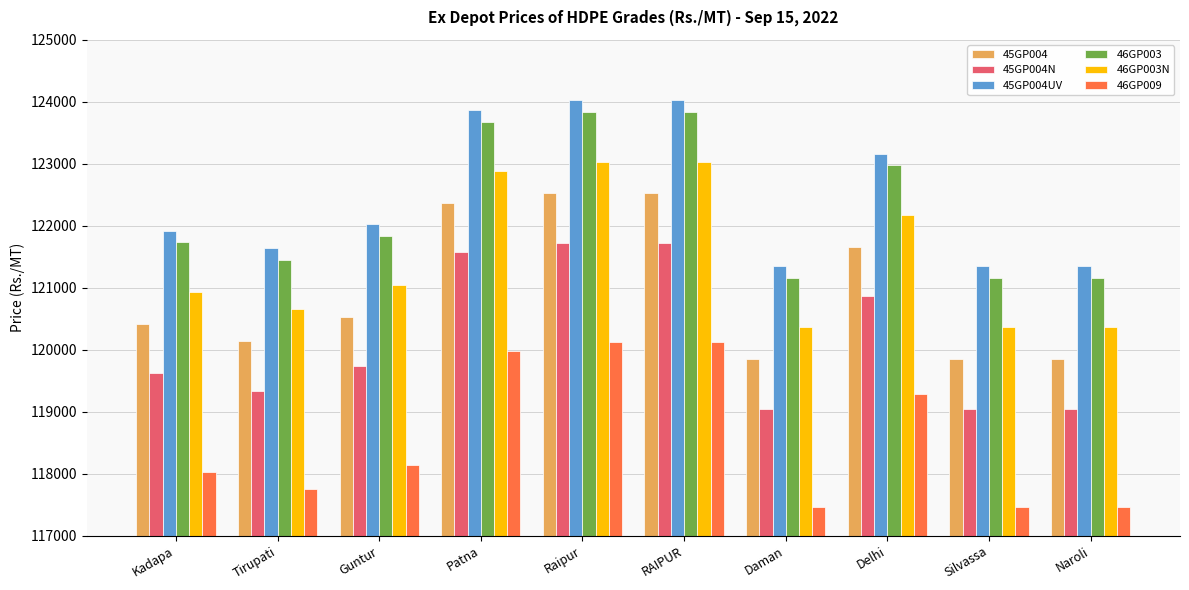

What is the label of the 4th bar from the left?

Patna